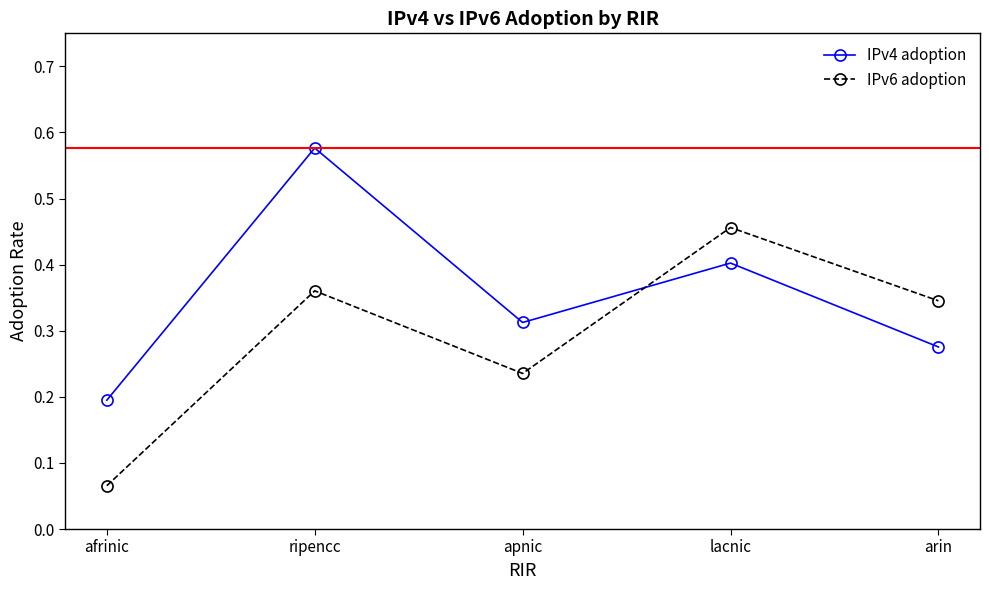

What is the sum of the IPv4 adoption values at ripencc and arin?

0.9